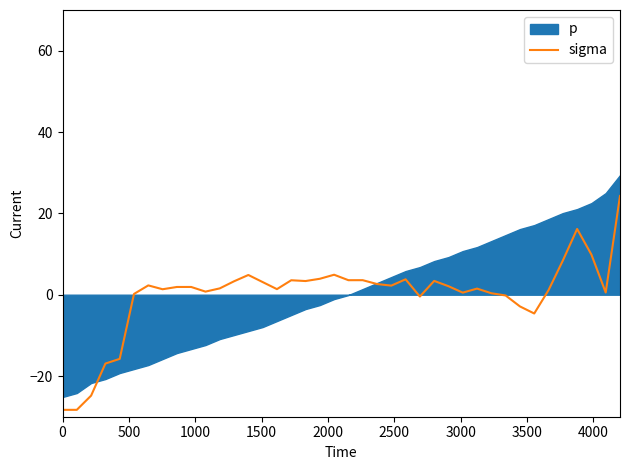

What is the maximum value for sigma?

24.3